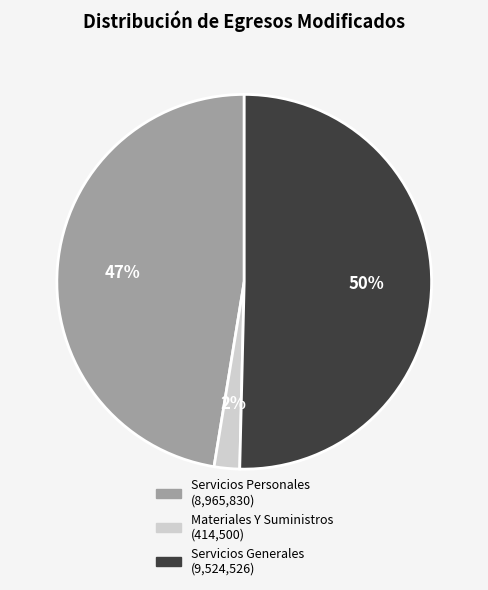

To the nearest percent, what is the average slice percentage?

33%